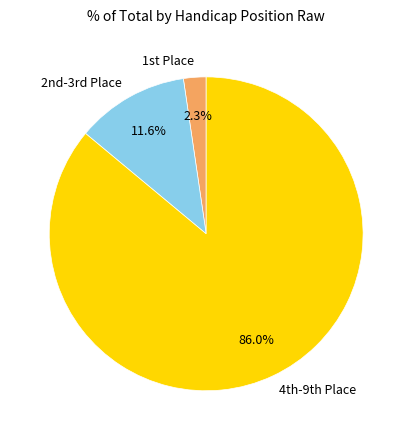

How many segments does this pie chart have?

3